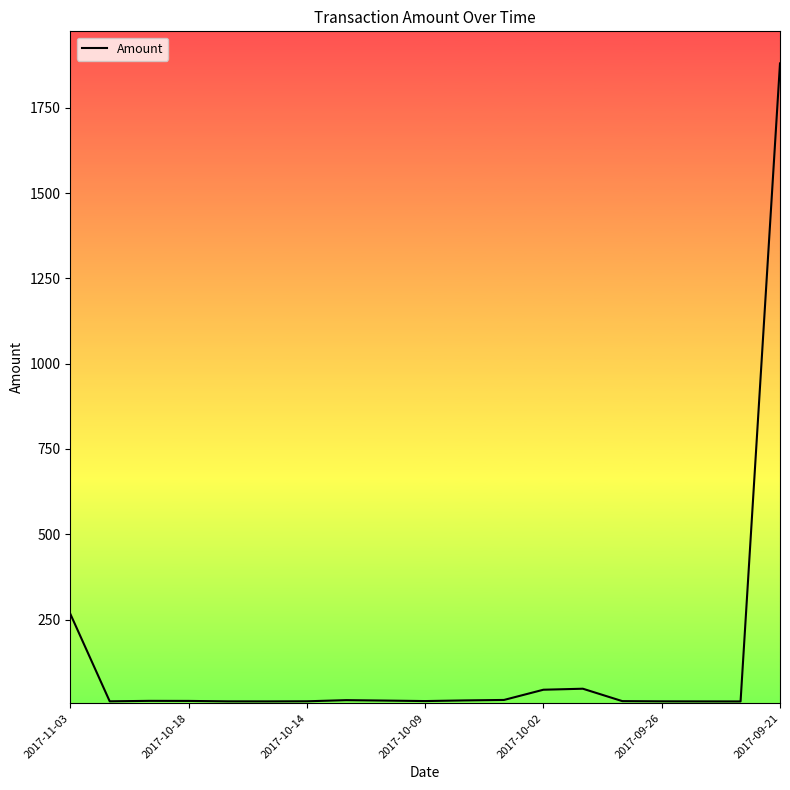

What is the minimum value shown in the chart?

10.1